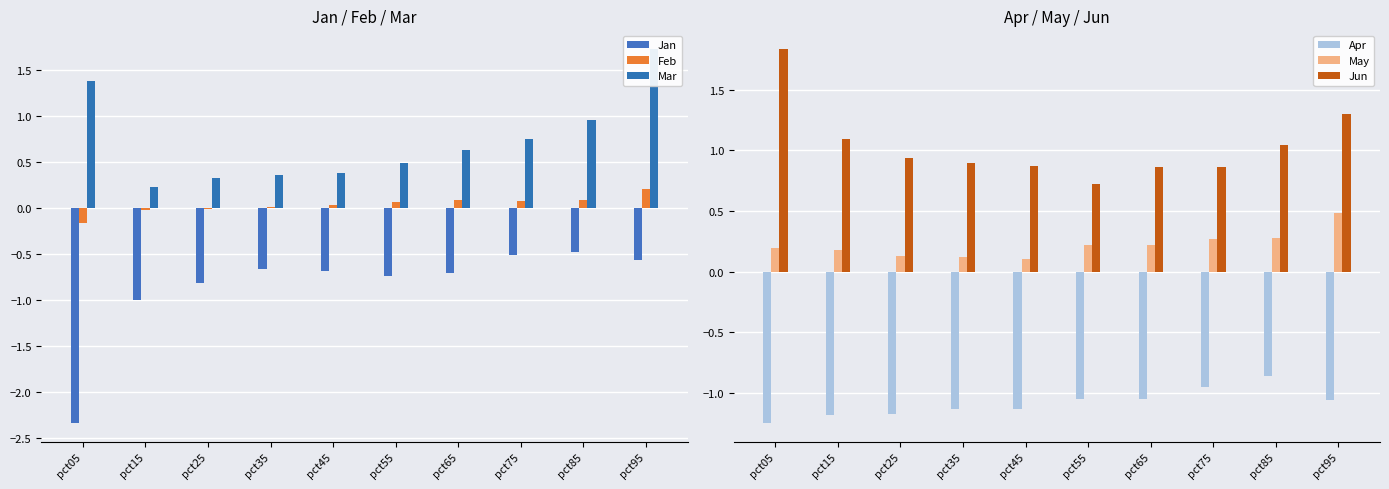

Read the Mar value at pct55.

0.5